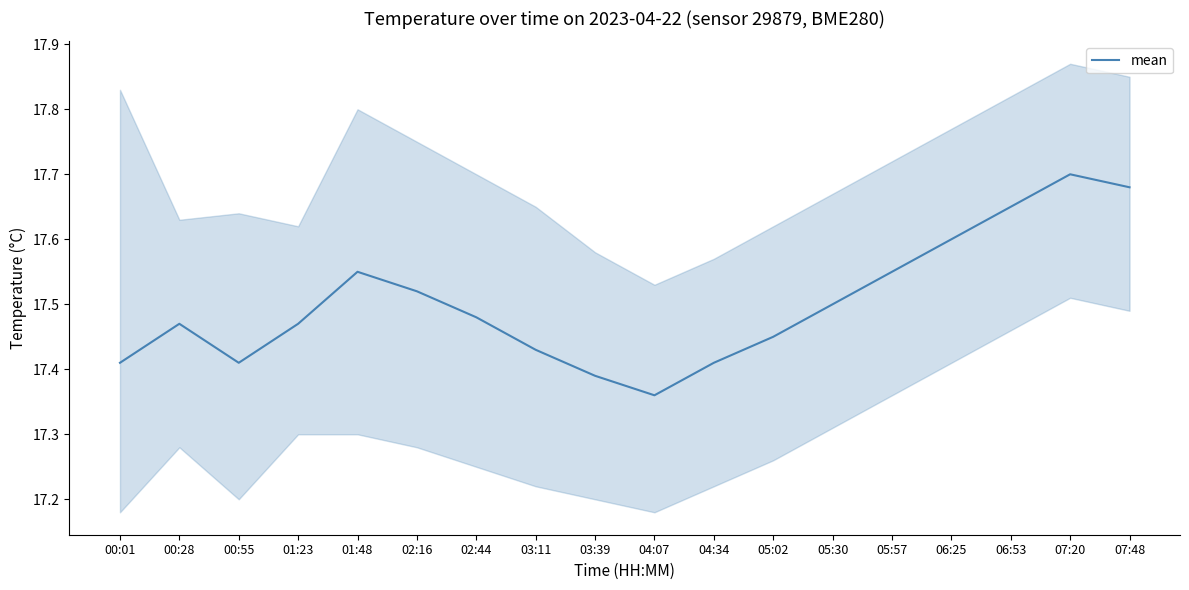

What position from the right is 02:16?

13